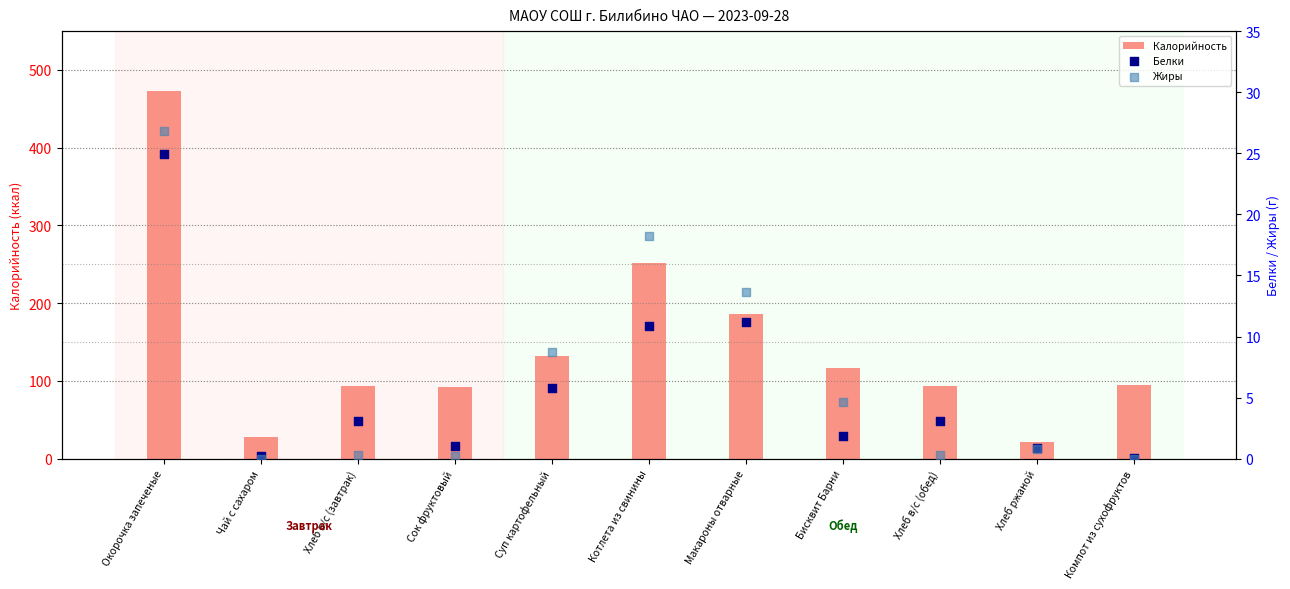

Which series reaches the maximum Y coordinate?

Калорийность